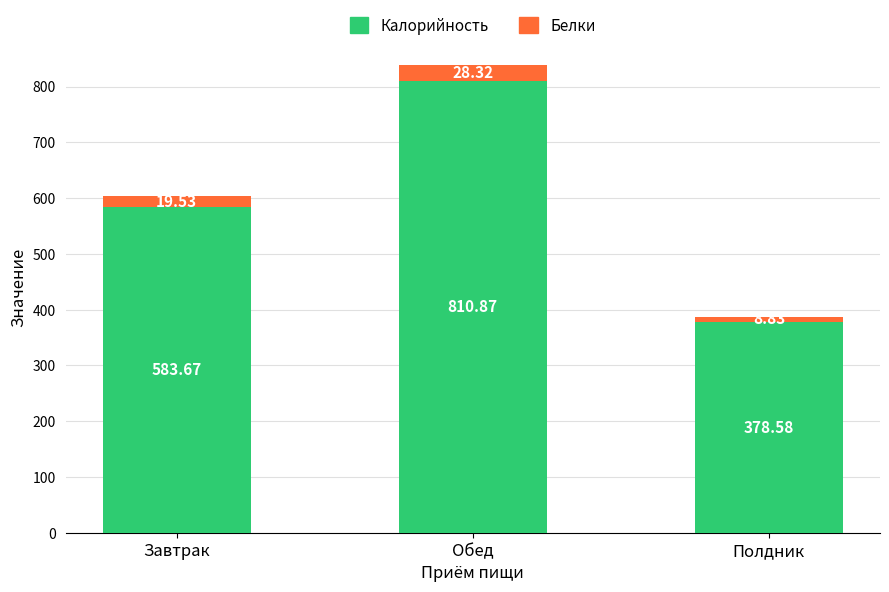

Is it true that Калорийность equals 1223.1 at Обед?

False